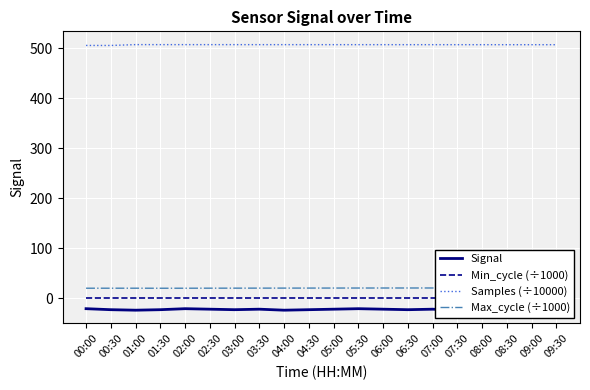

What is the sum of the Min_cycle (÷1000) values at 09:00 and 00:00?

0.1